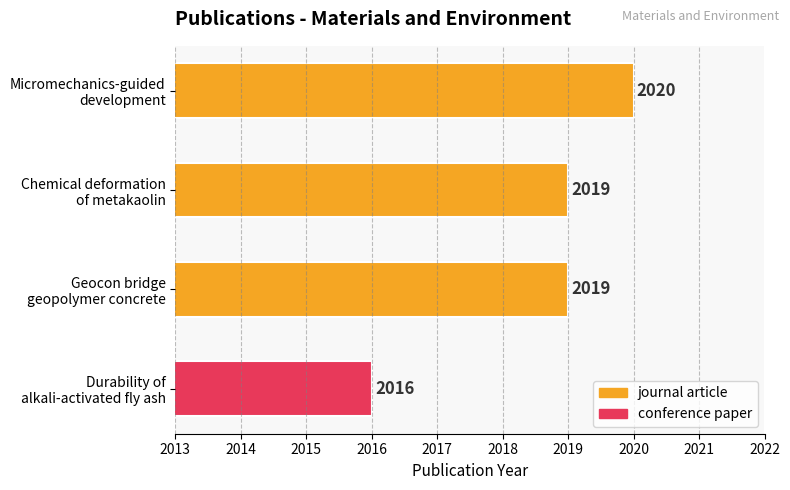

What is the greatest value displayed?

2020